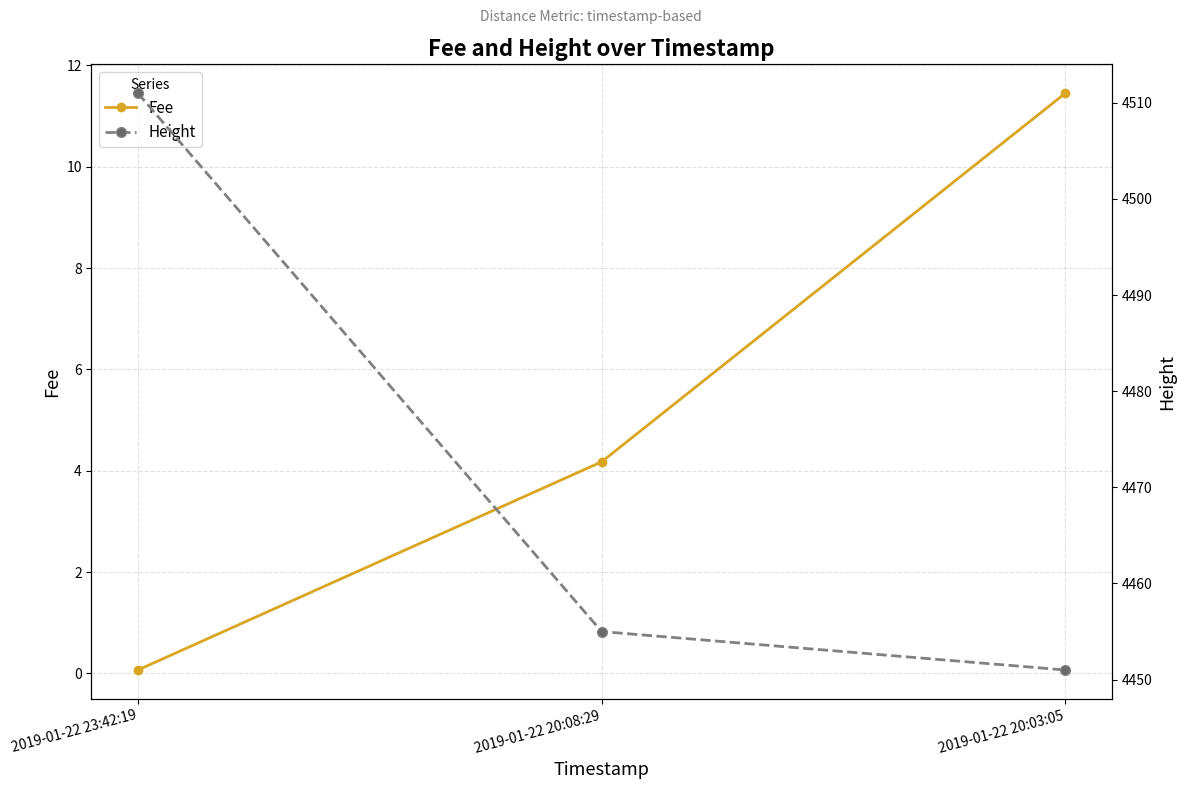

What is the label of the 3rd point from the right?

2019-01-22 23:42:19